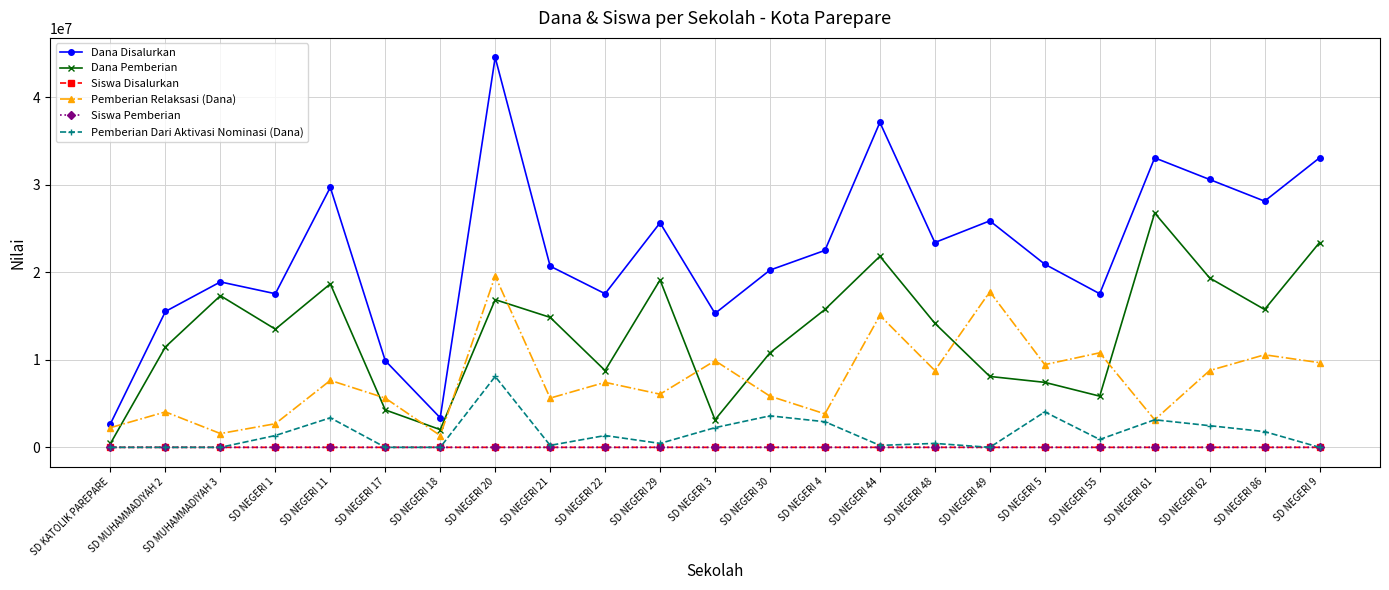

True or false: Dana Disalurkan and Siswa Pemberian cross at least once.

False